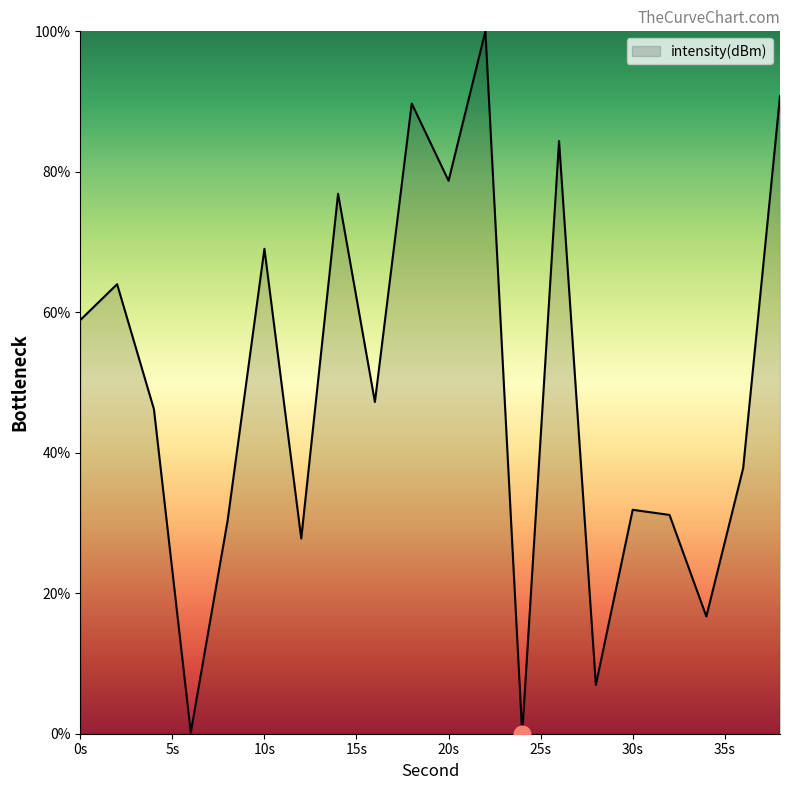

Count the number of categories in the chart.

20